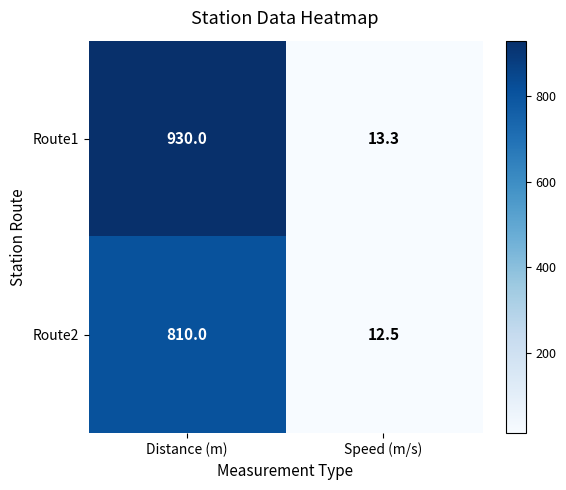

Which series has the largest range (max minus min)?

Route1